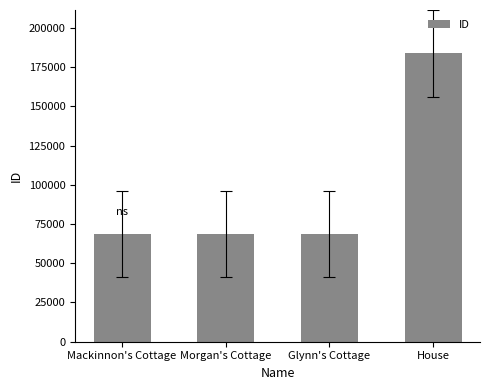

Read the value at House.

183836